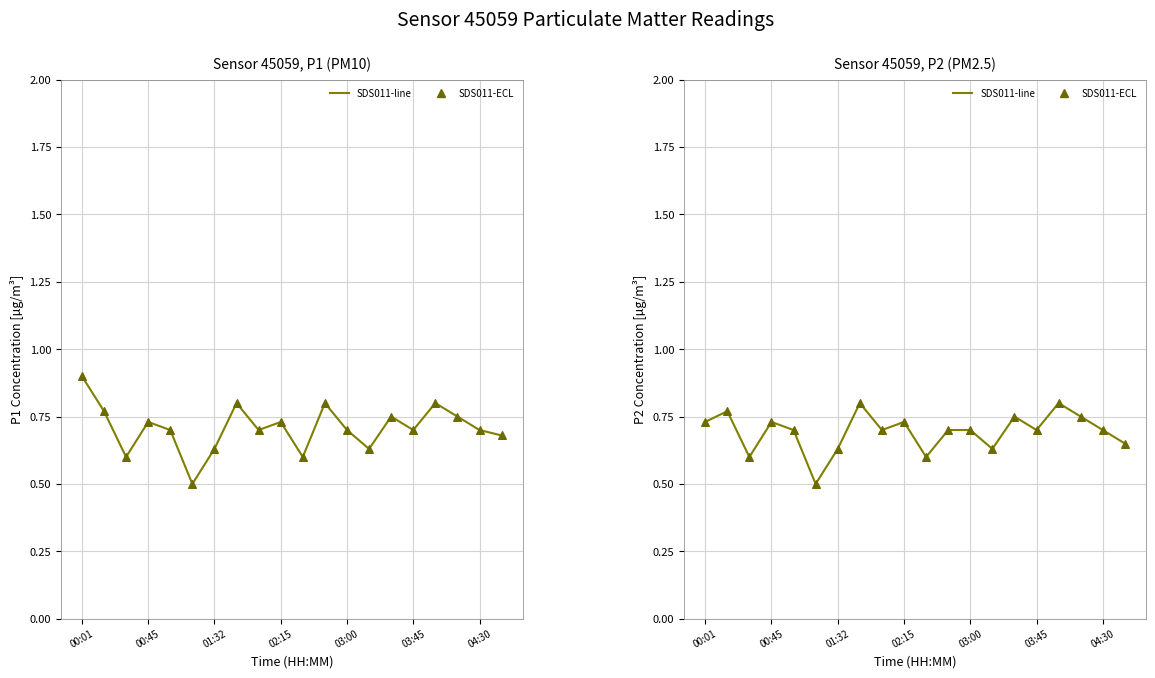

Is the value of P2-ECL at 14 greater than the value of P1-line at 19?

Yes